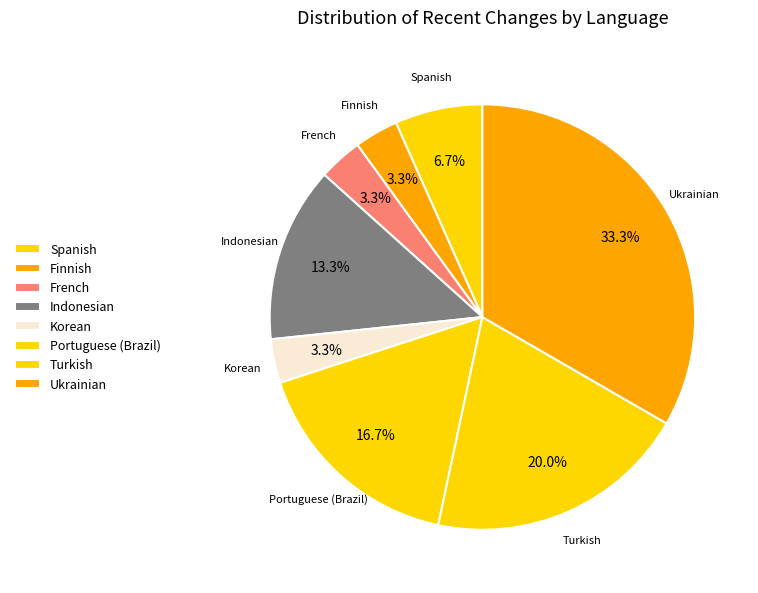

Is the sum of Turkish and Indonesian greater than half?

No